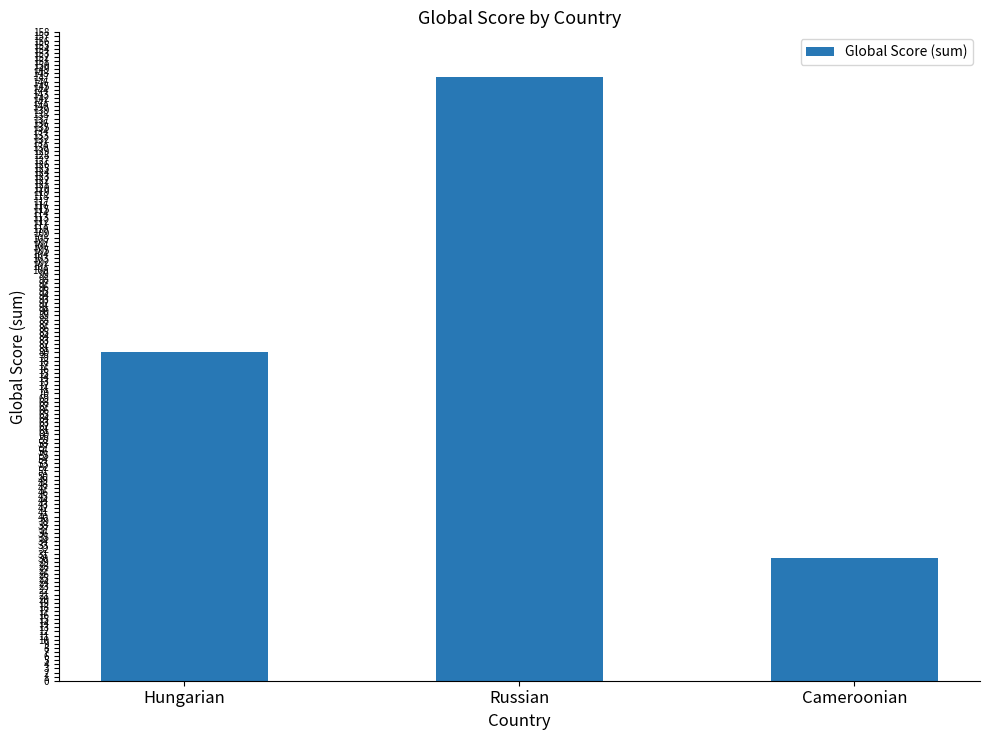

Which has a higher value, Hungarian or Russian?

Russian